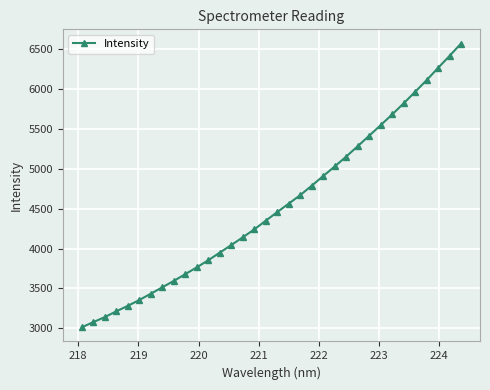

What is the minimum value shown in the chart?

3012.9